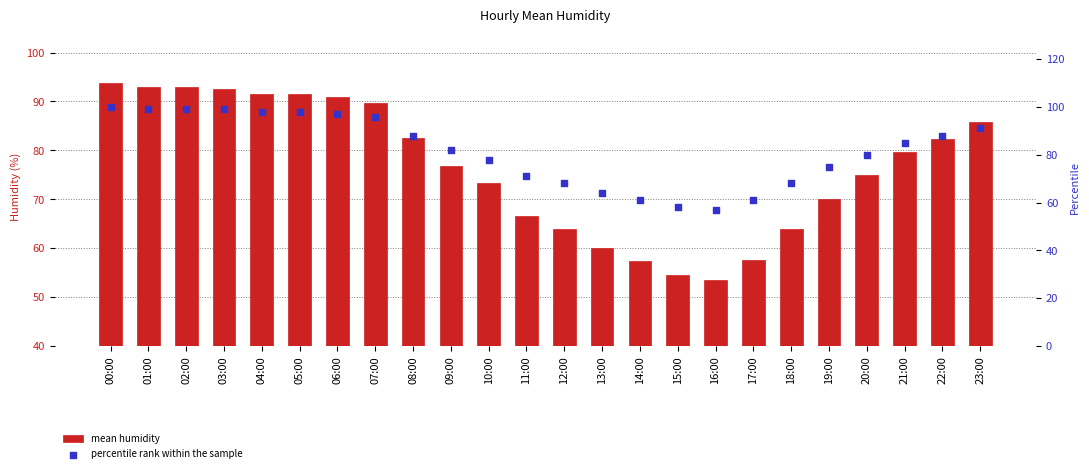

What is the total value across all series at 20:00?

155.0